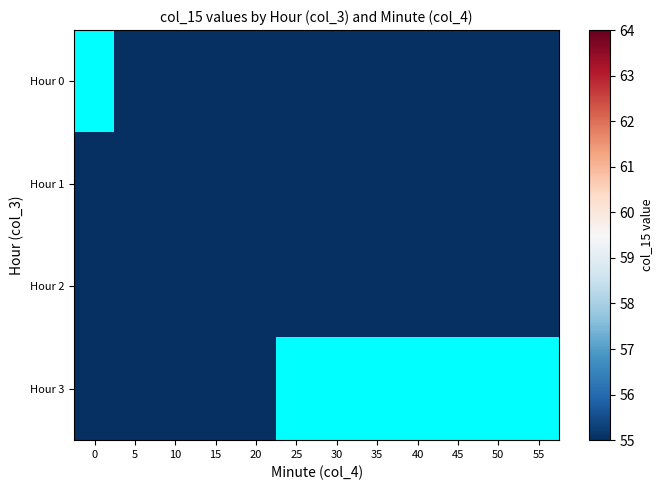

What is the difference between the highest and lowest values at 10?

0.6